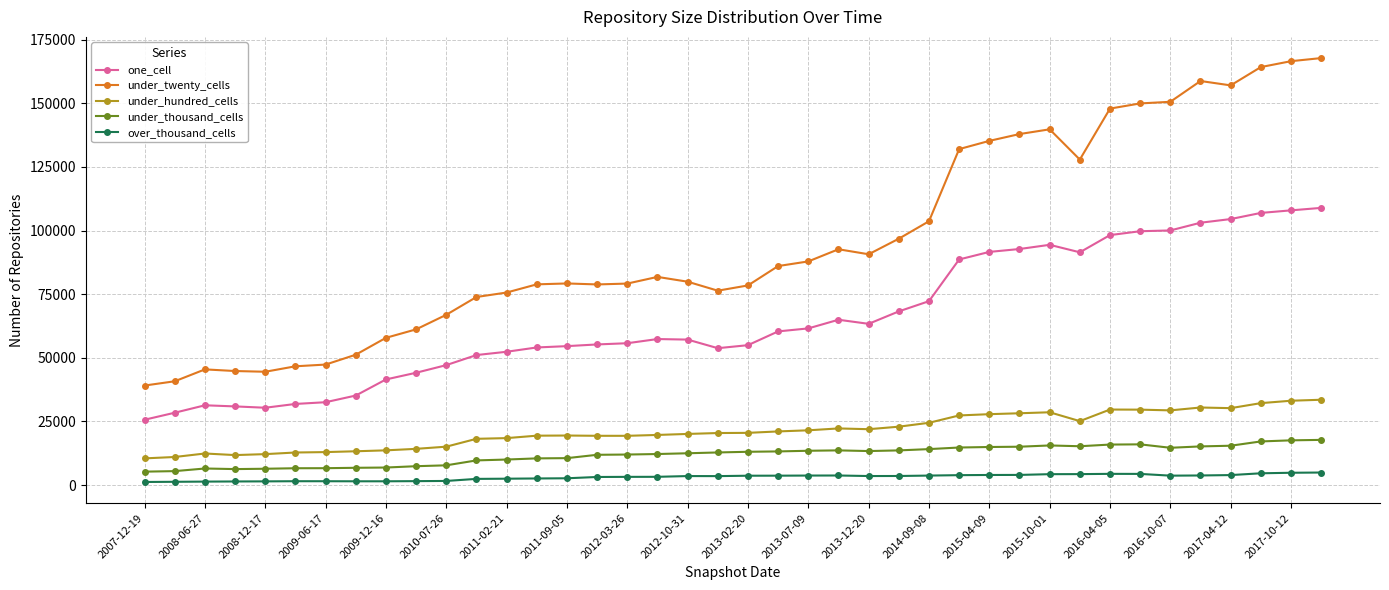

Which series has the widest spread of values?

under_twenty_cells